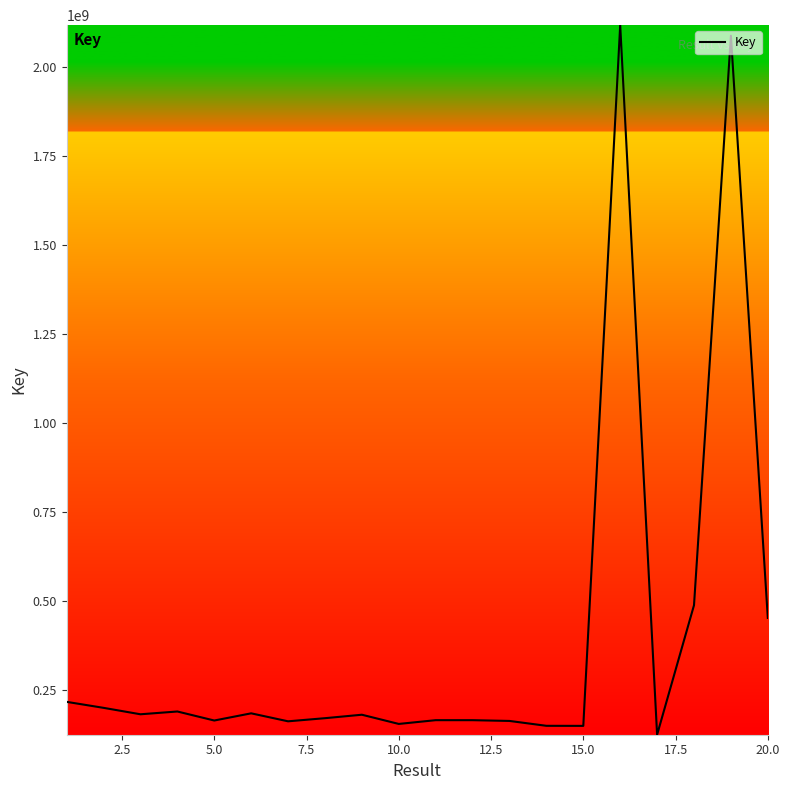

What is the greatest value displayed?

2116361157